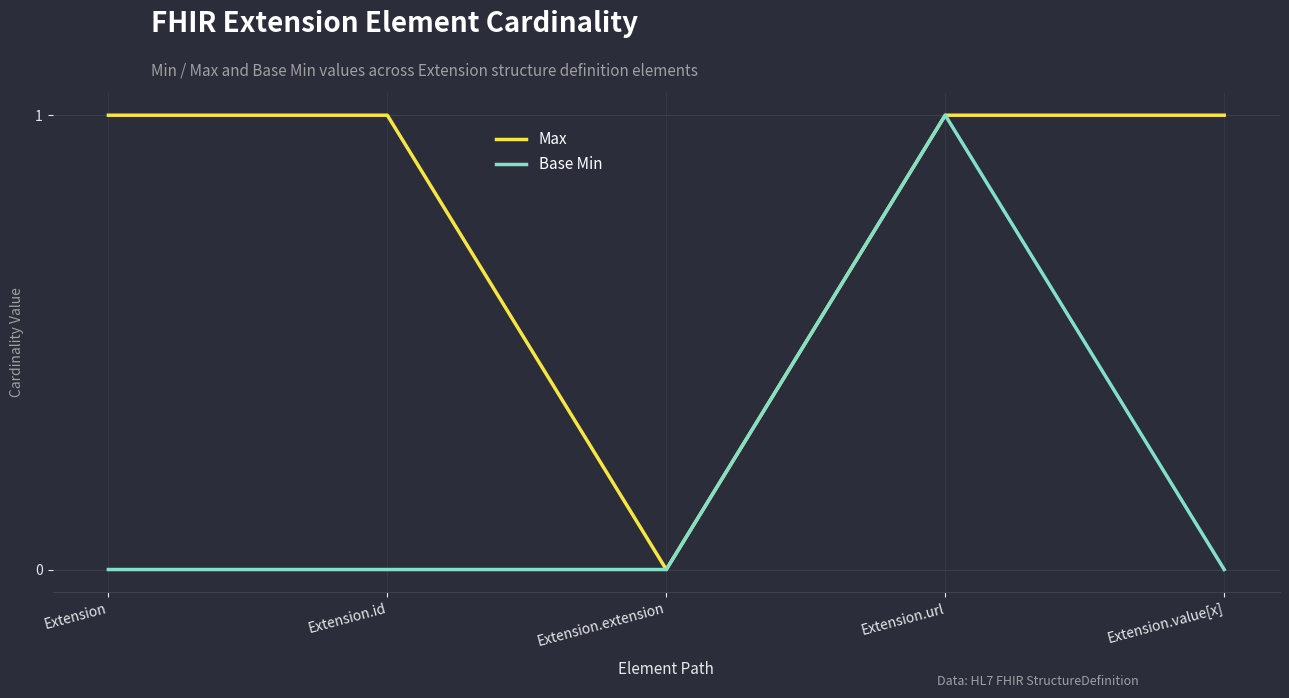

Count the number of categories in the chart.

5